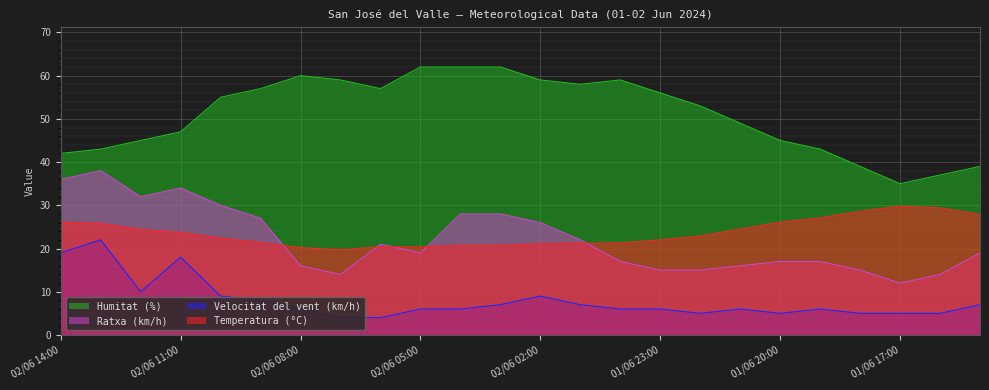

True or false: Temperatura (°C) and Velocitat del vent (km/h) intersect in this chart.

False